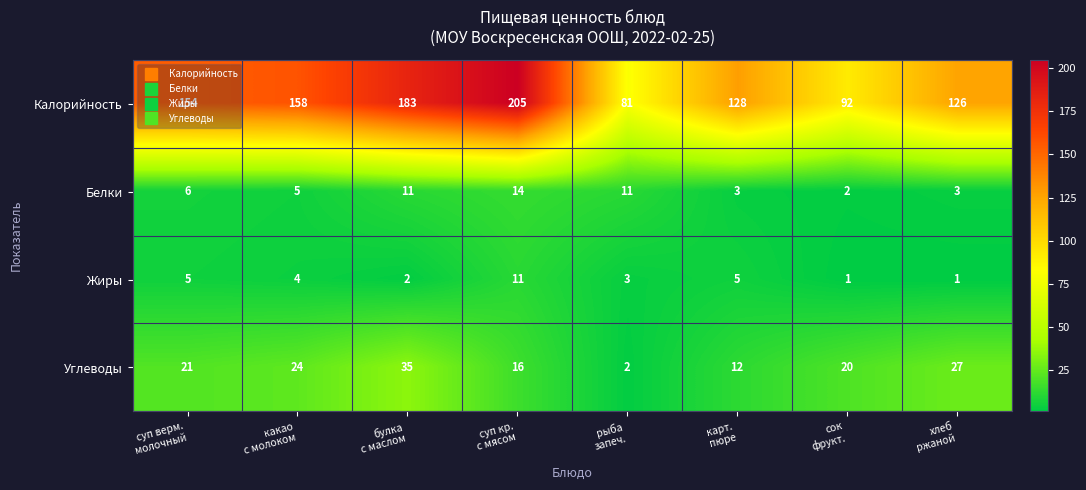

Which series has the largest range (max minus min)?

Калорийность